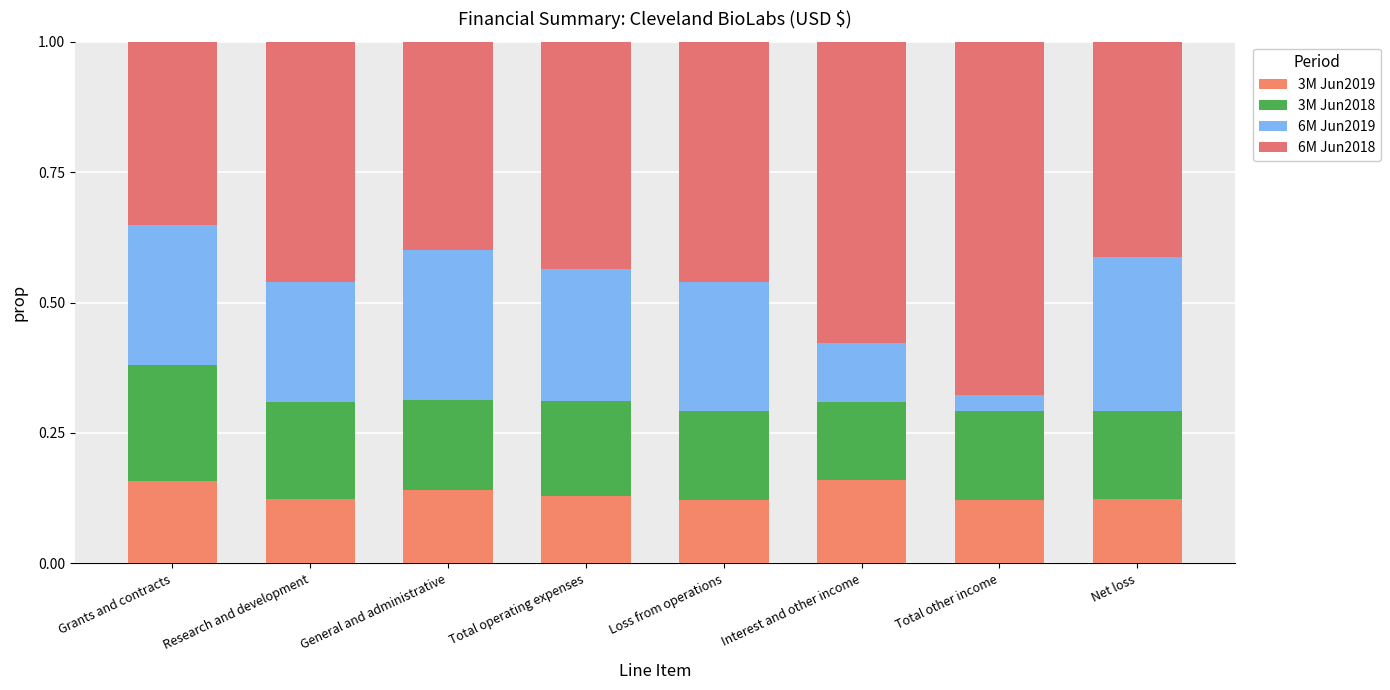

Does the chart contain any negative values?

No